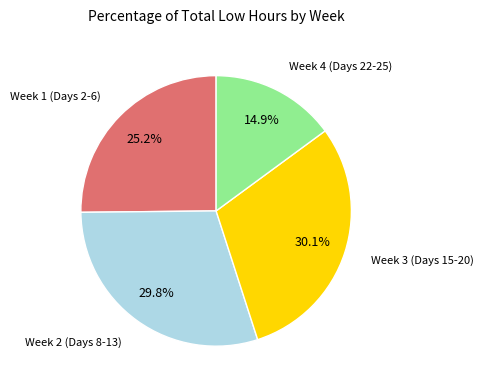

Is Week 3 (Days 15-20) the majority of the pie?

No